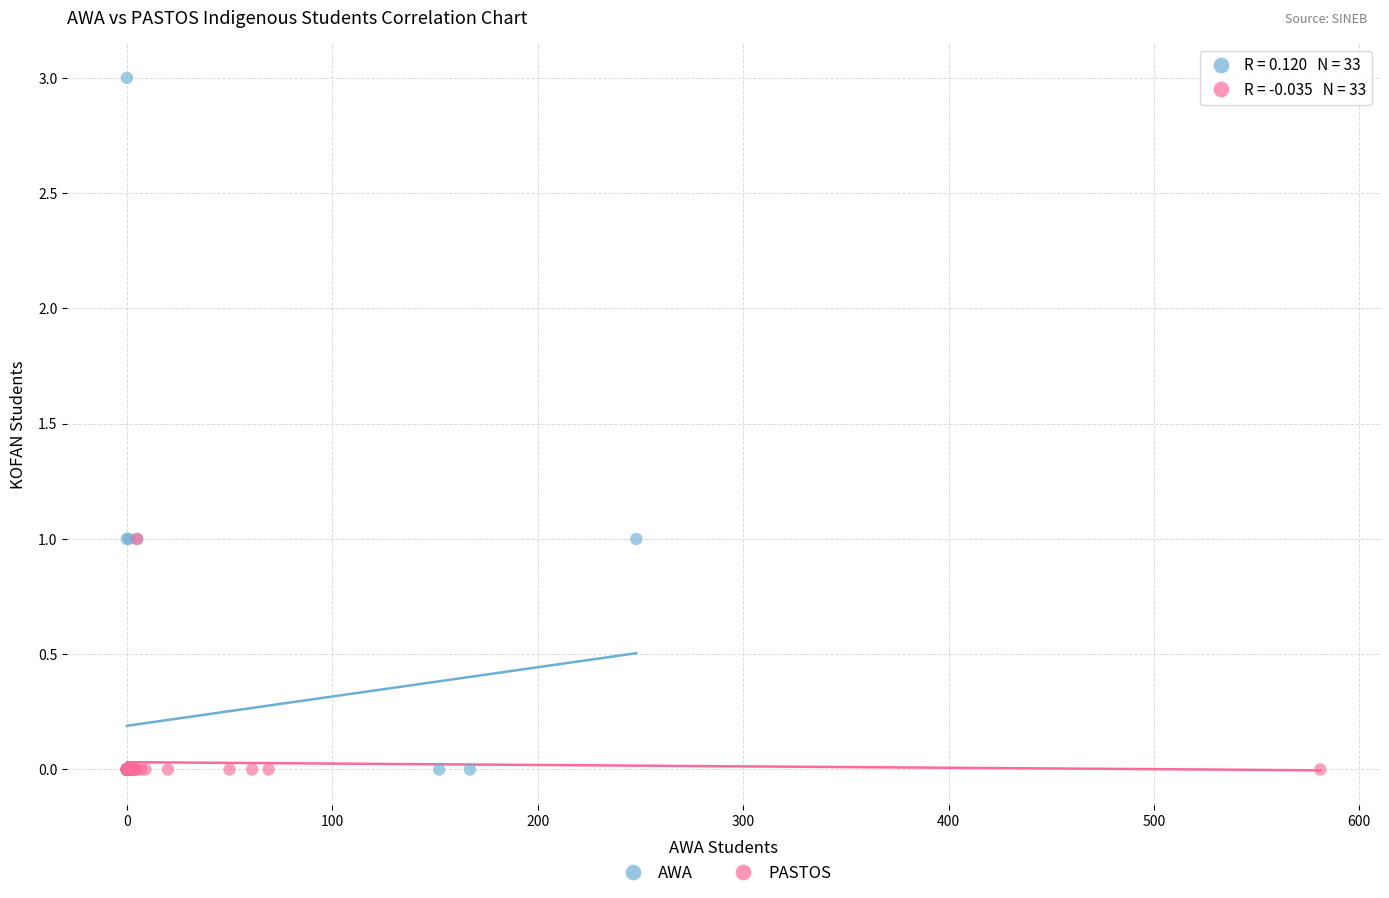

Which series has the largest Y range (max minus min)?

AWA